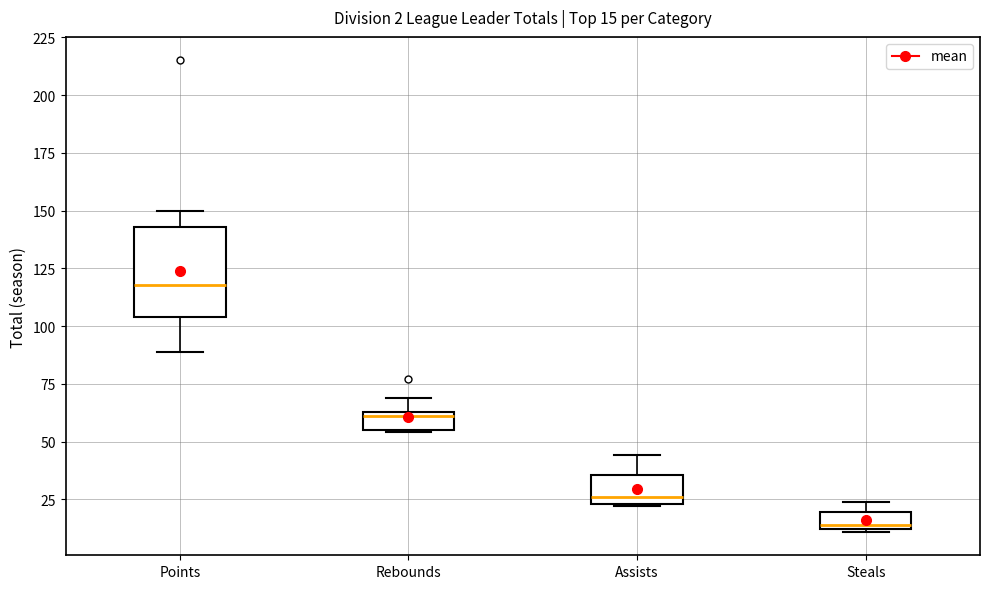

Which box's median line is the highest?

Points